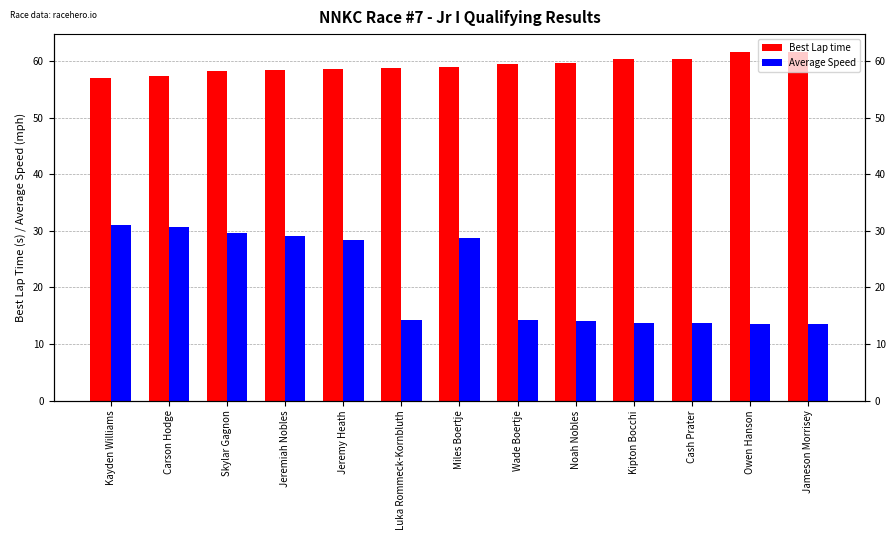

At which label does Average Speed first exceed 14?

Kayden Williams